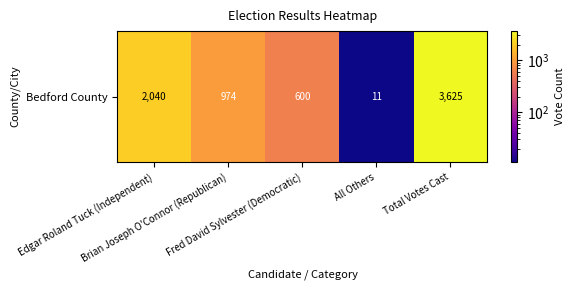

How many data points does each series have?

5